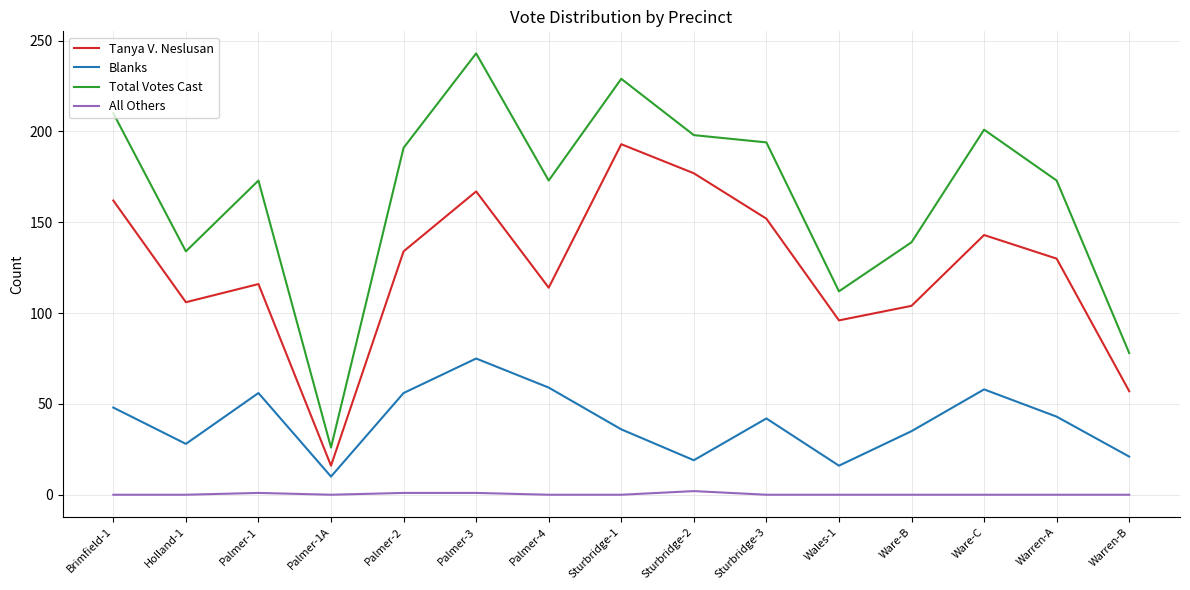

Is it true that Total Votes Cast equals 35 at Palmer-1A?

False